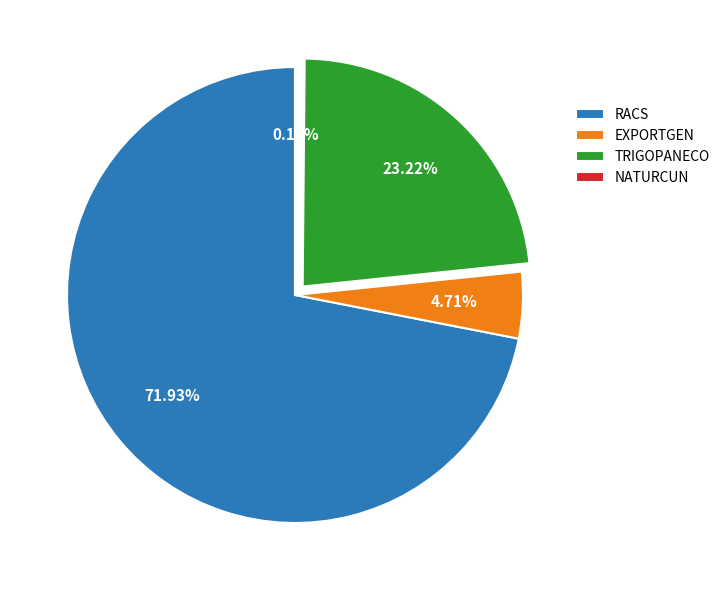

To the nearest percent, what percentage of the pie is RACS?

72%